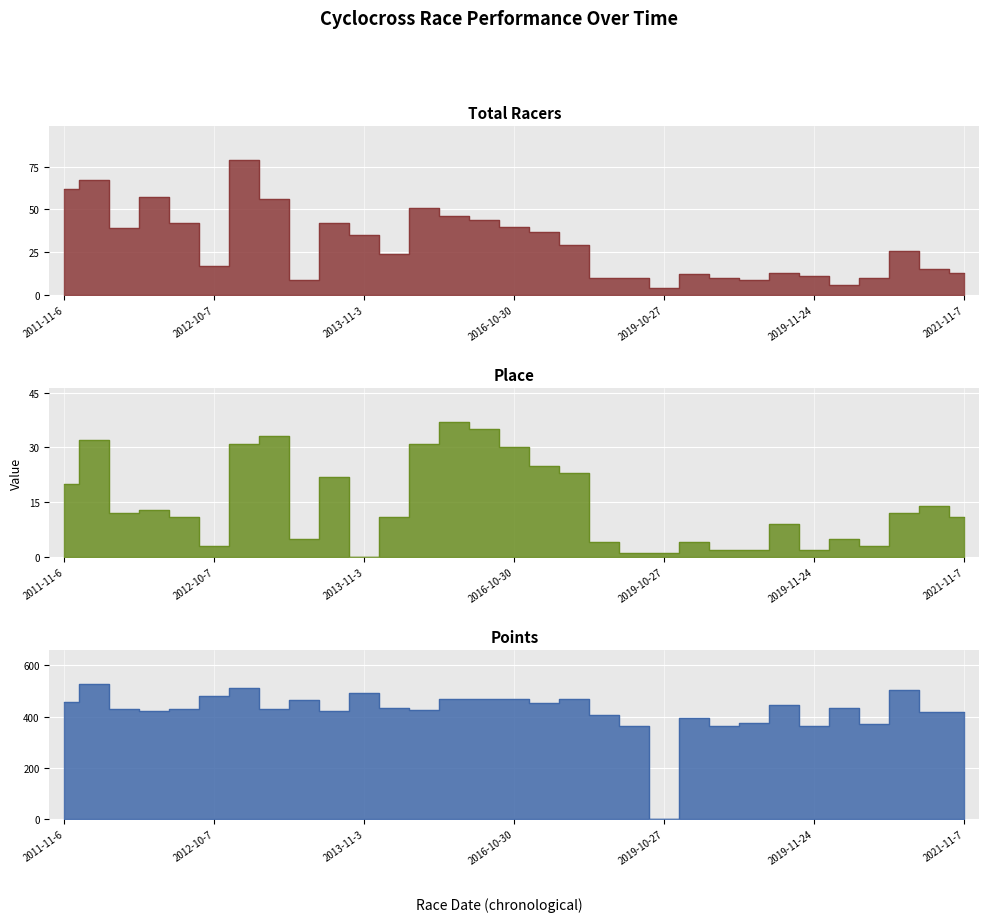

What position from the left is 12?

13